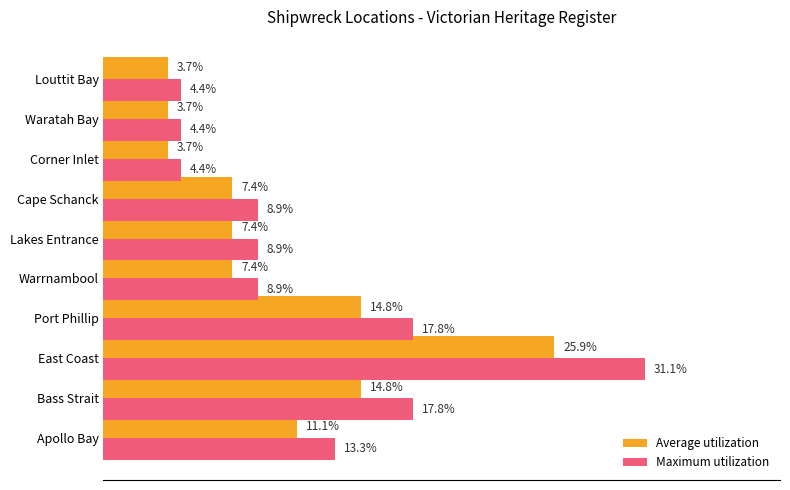

Rank the series by their average value, from highest to lowest.

Maximum utilization, Average utilization